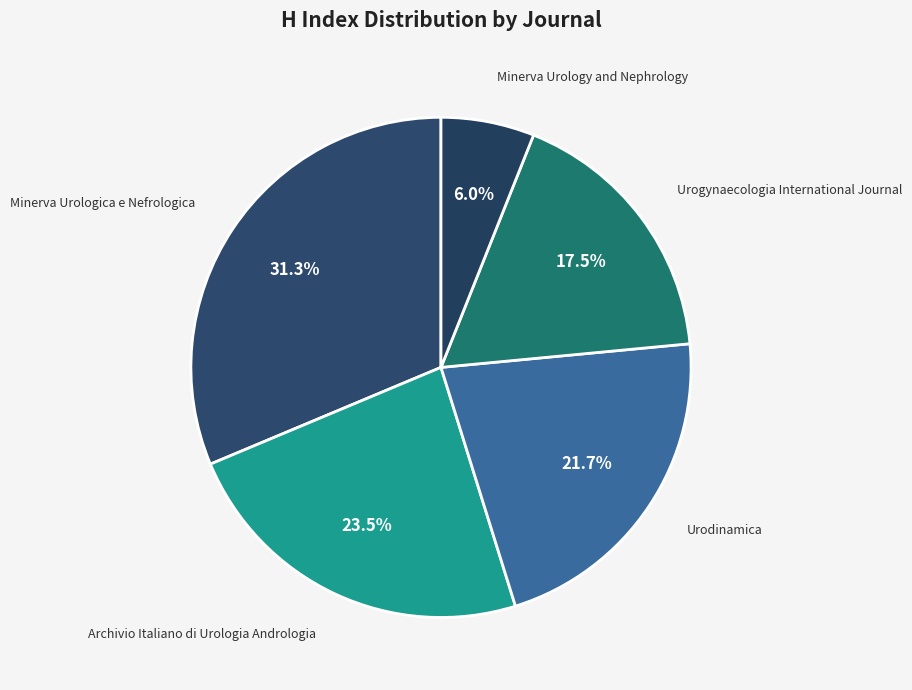

How many slices are in this pie chart?

5